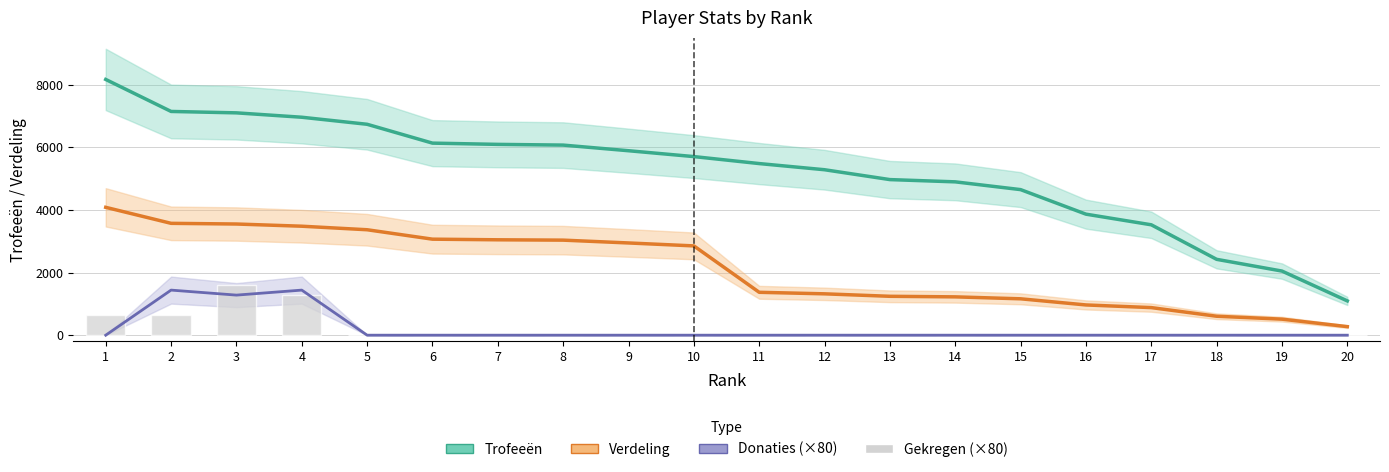

Is the value of Donaties (×80) at 1 greater than the value of Gekregen (×80) at 2?

No